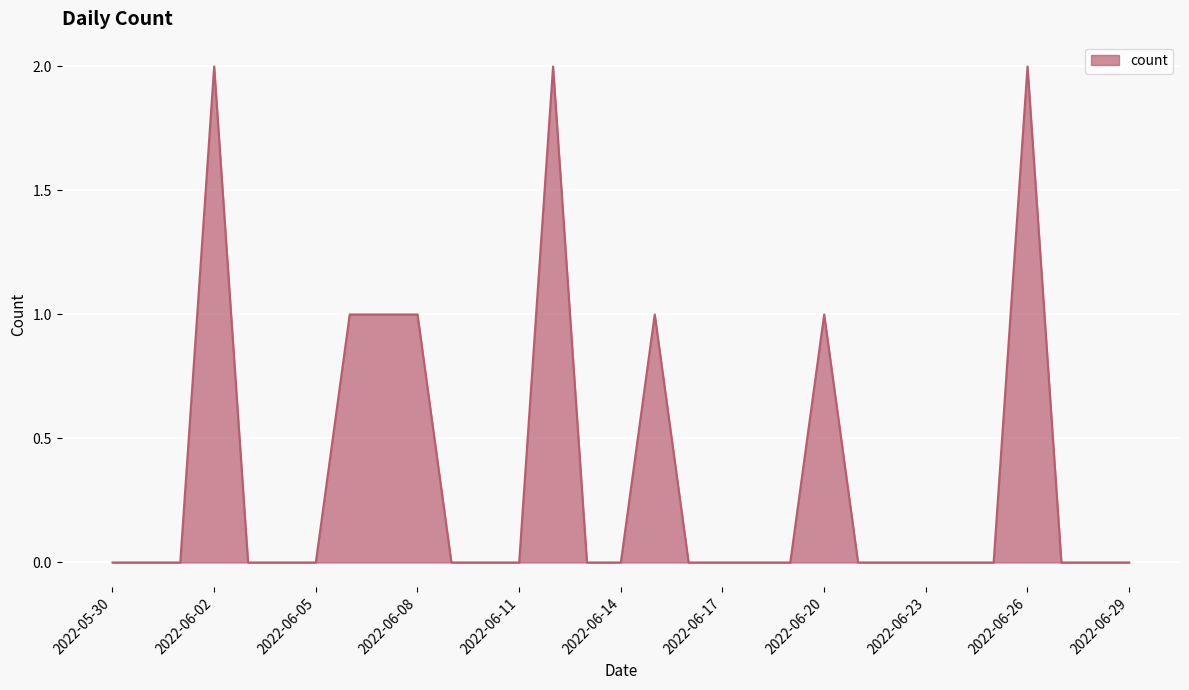

How many lines are shown in the chart?

1